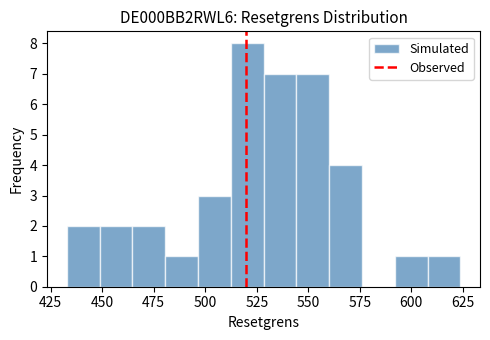

Around what value on the x-axis is the tallest bar? Give the approximate position of its centre, as read against the axis.

520